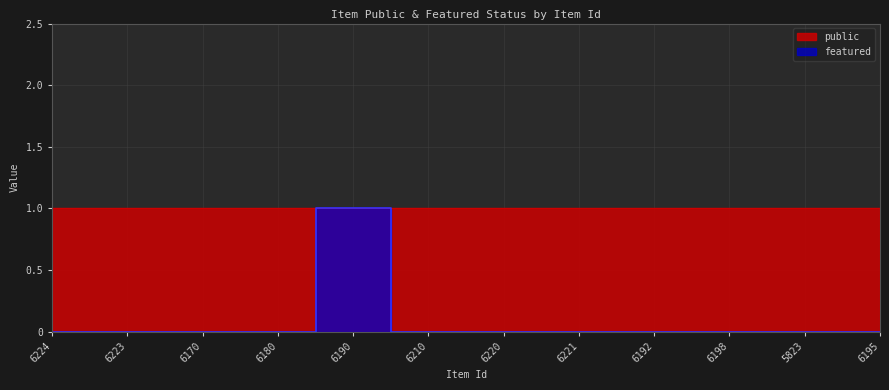

How many points are higher than both their immediate neighbors (excluding endpoints)?

1